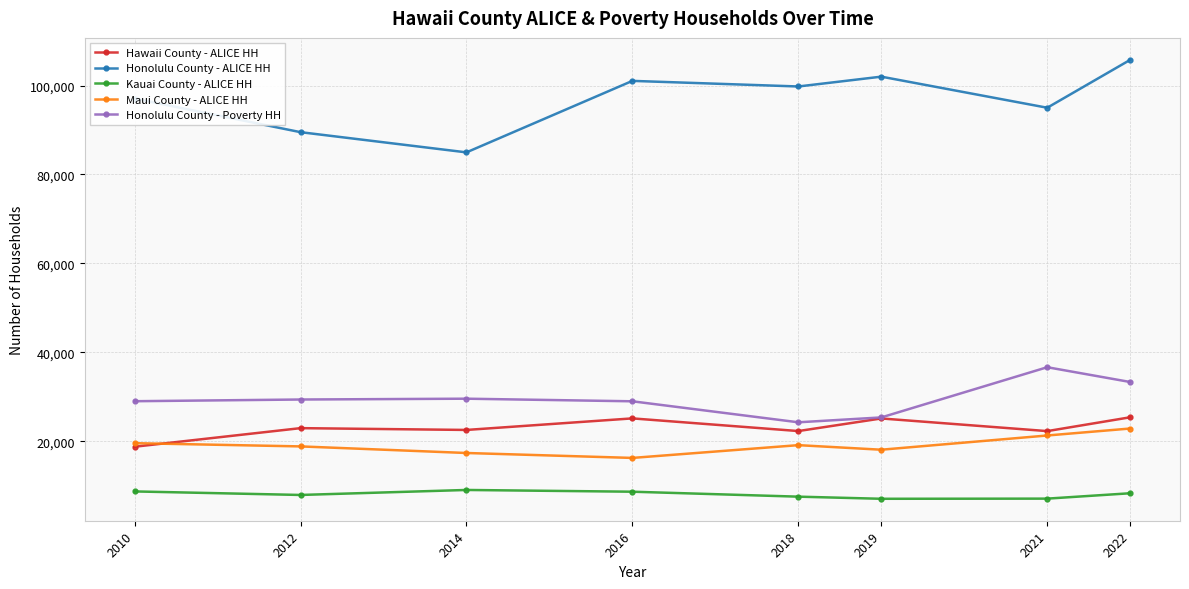

The Hawaii County - ALICE HH series shows 22550 at 2014. True or false?

True